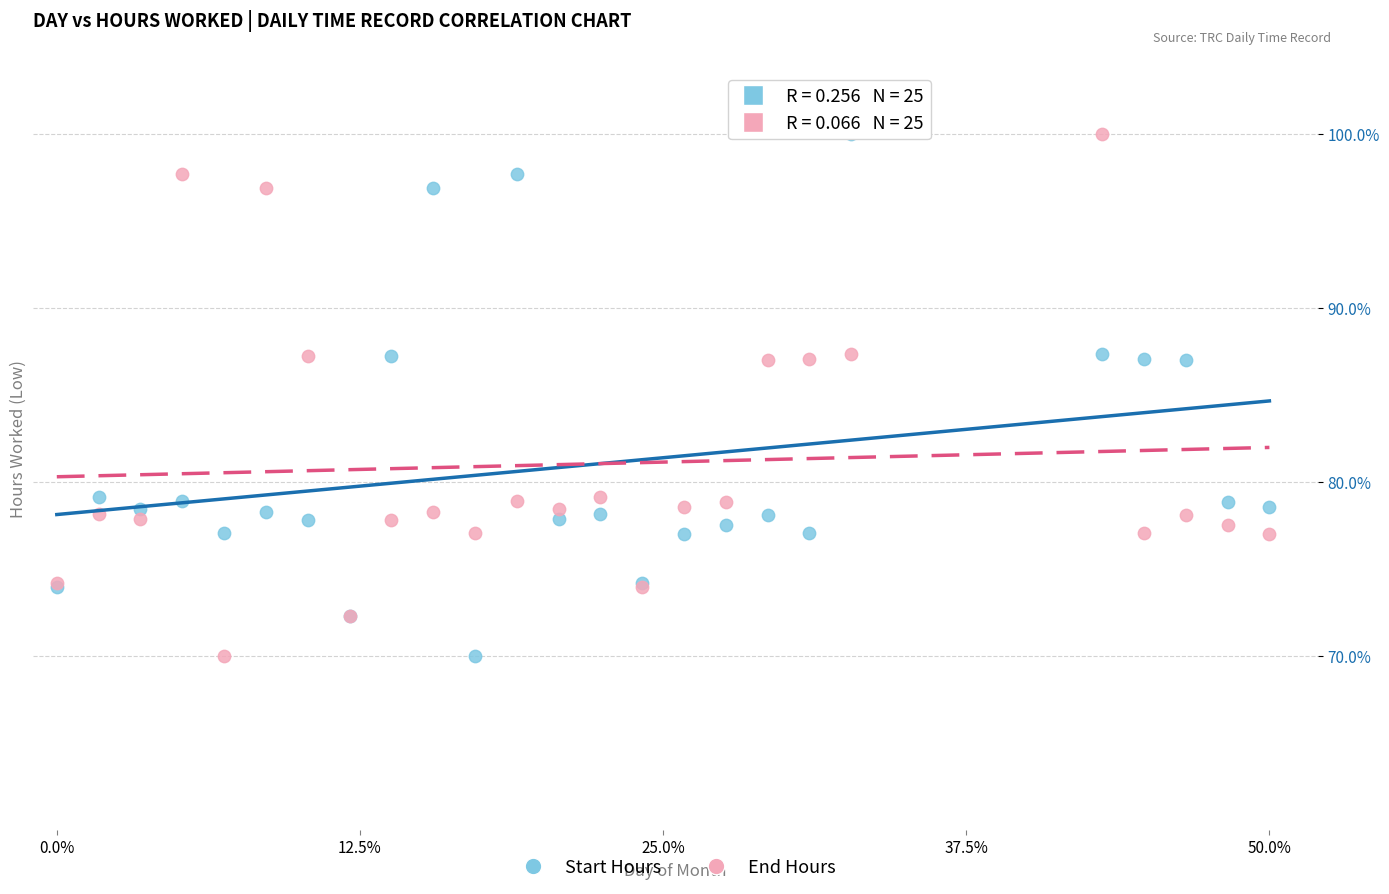

What are all the series names shown in the legend?

Start Hours, End Hours